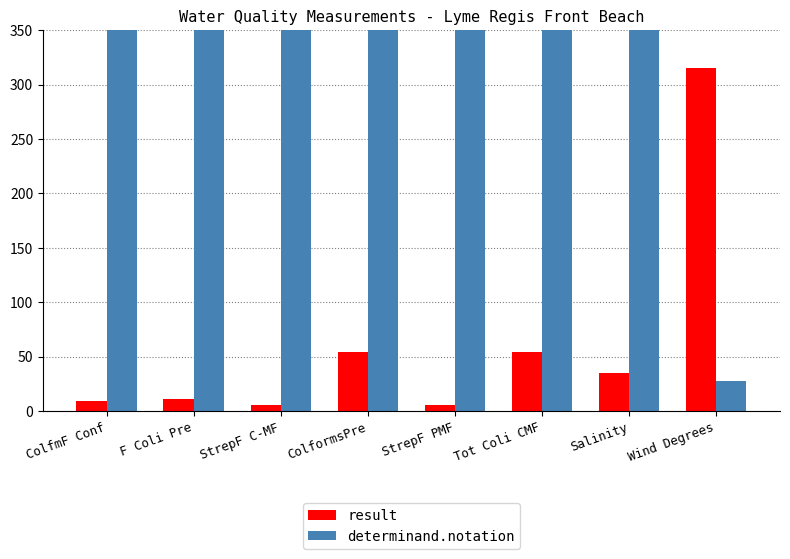

True or false: determinand.notation has a value of 2331.0 at Tot Coli CMF.

True